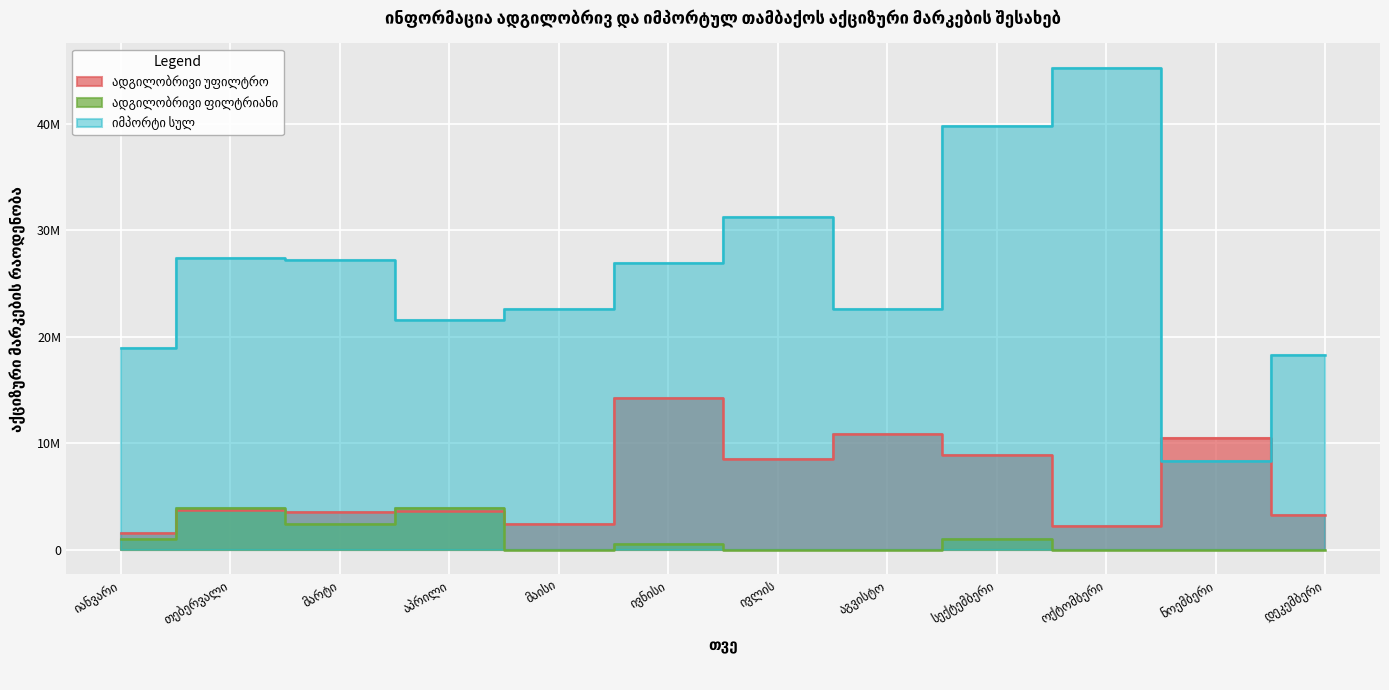

What is the label of the 5th point from the right?

აგვისტო